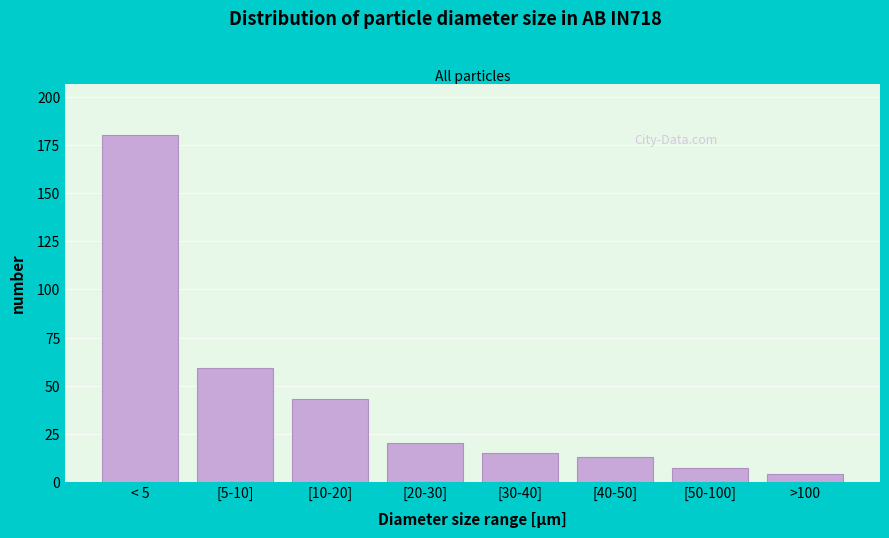

Reading left to right, transcribe all the data shown in this chart.

180	59	43	20	15	13	7	4